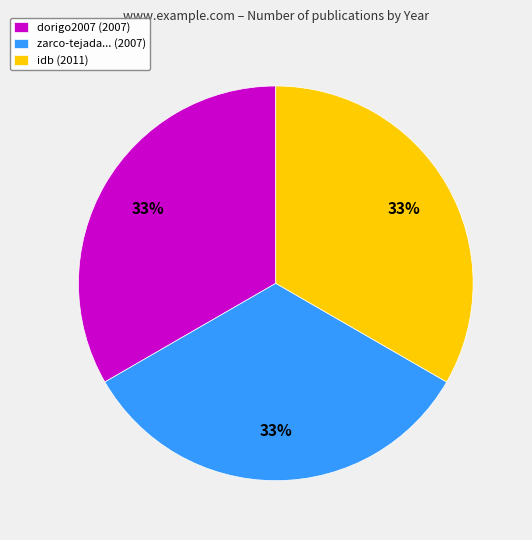

Is the sum of zarco-tejada... (2007) and idb (2011) greater than half?

Yes